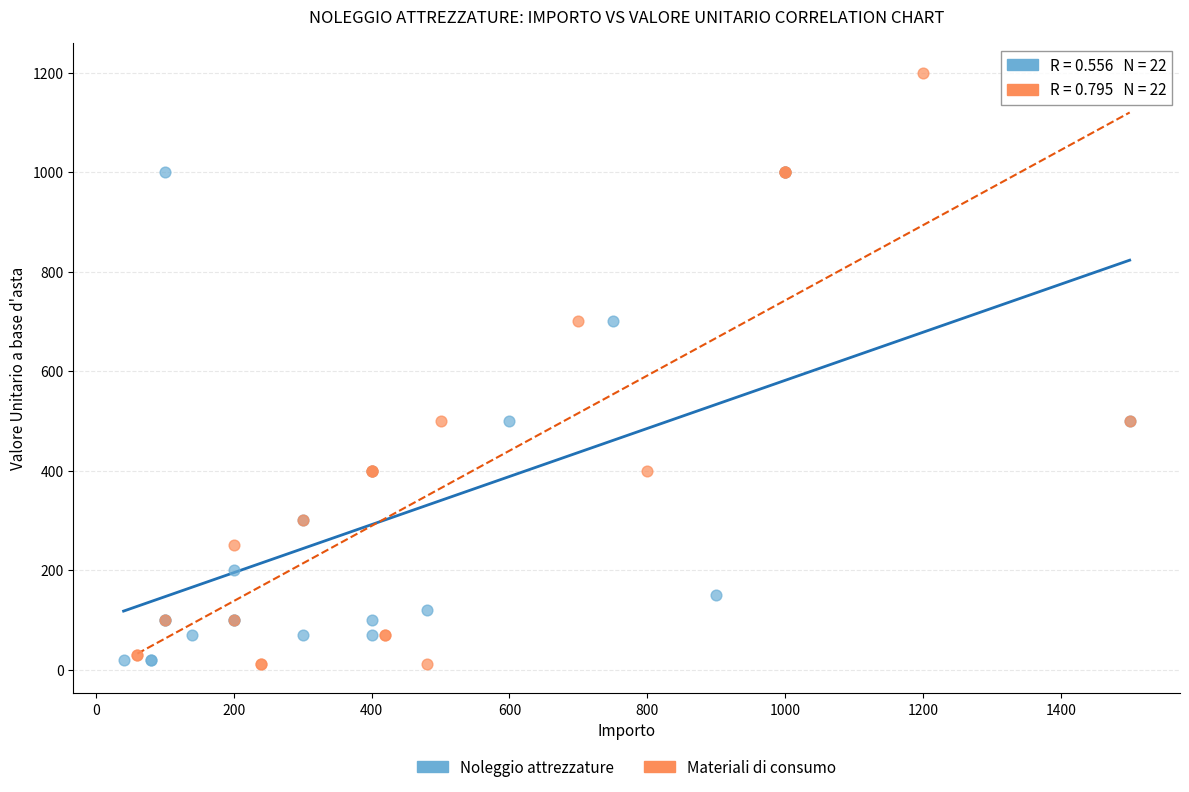

What are all the series names shown in the legend?

Noleggio attrezzature, Materiali di consumo